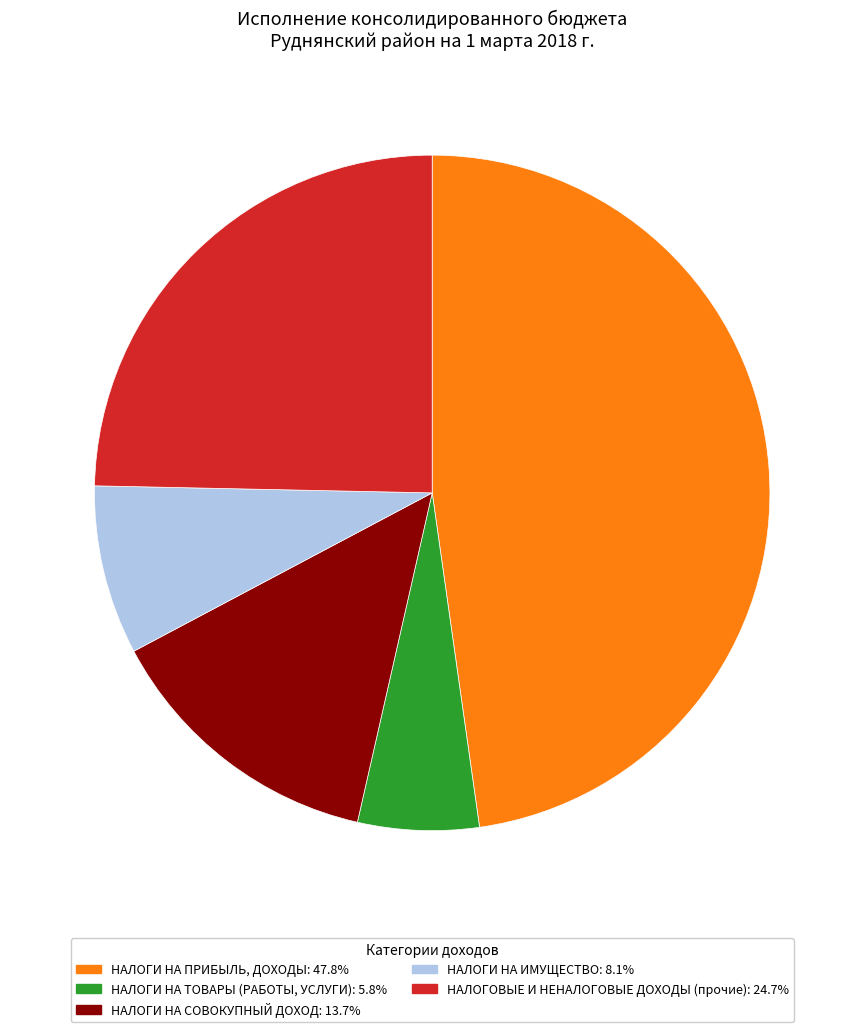

Count the number of slices in the pie.

5